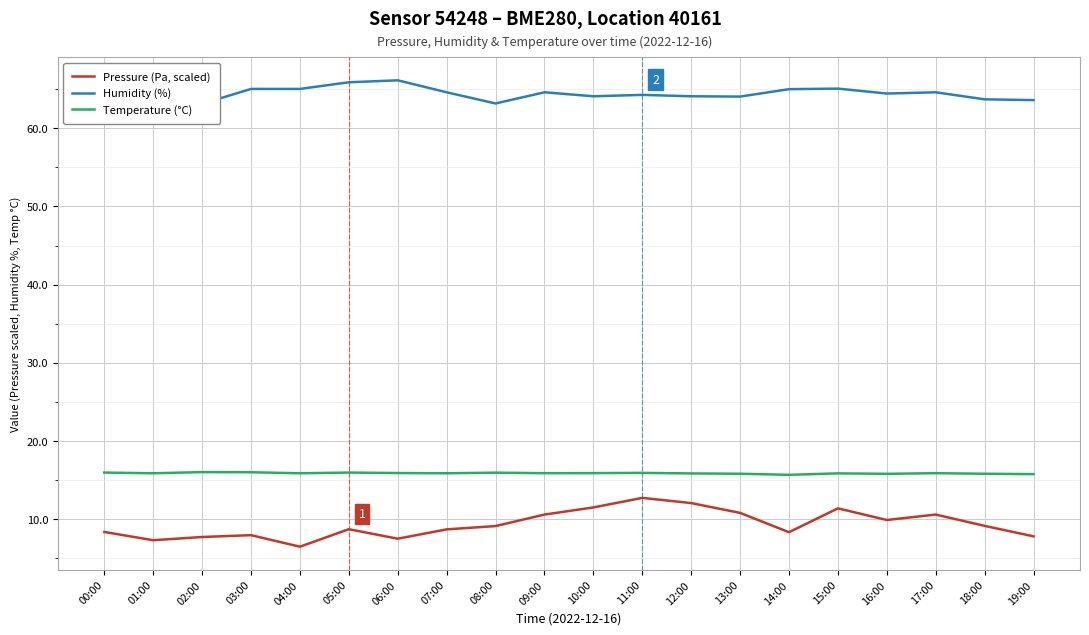

What is the sum of all Pressure (Pa, scaled) values?

187.1